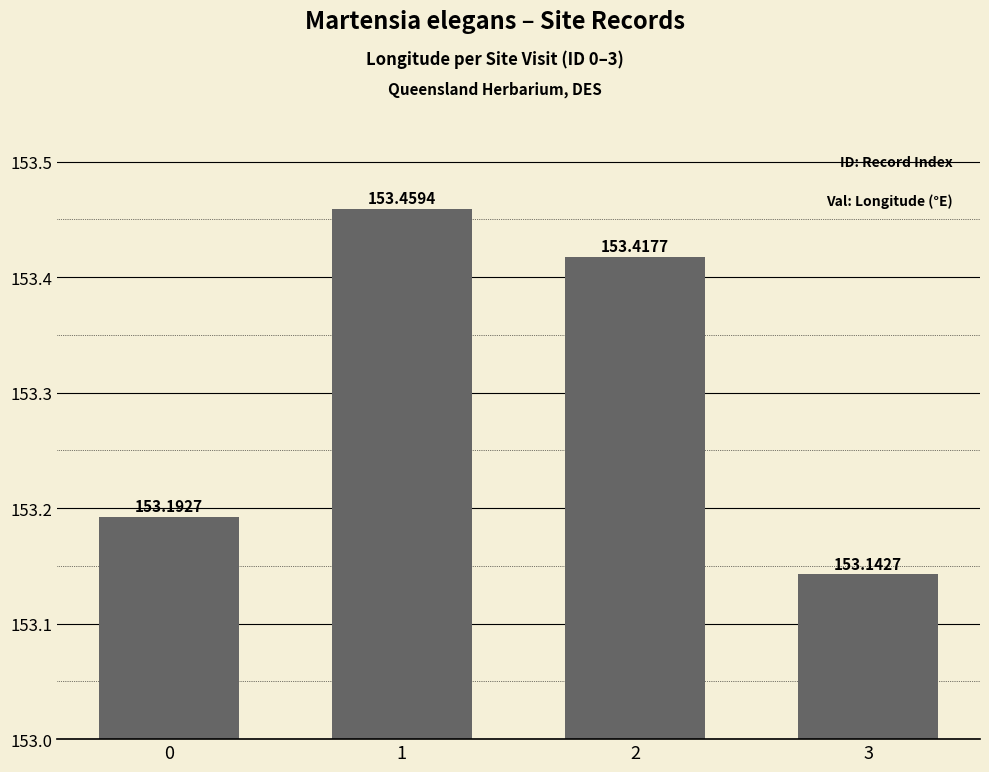

What is the approximate value at 2?

153.4